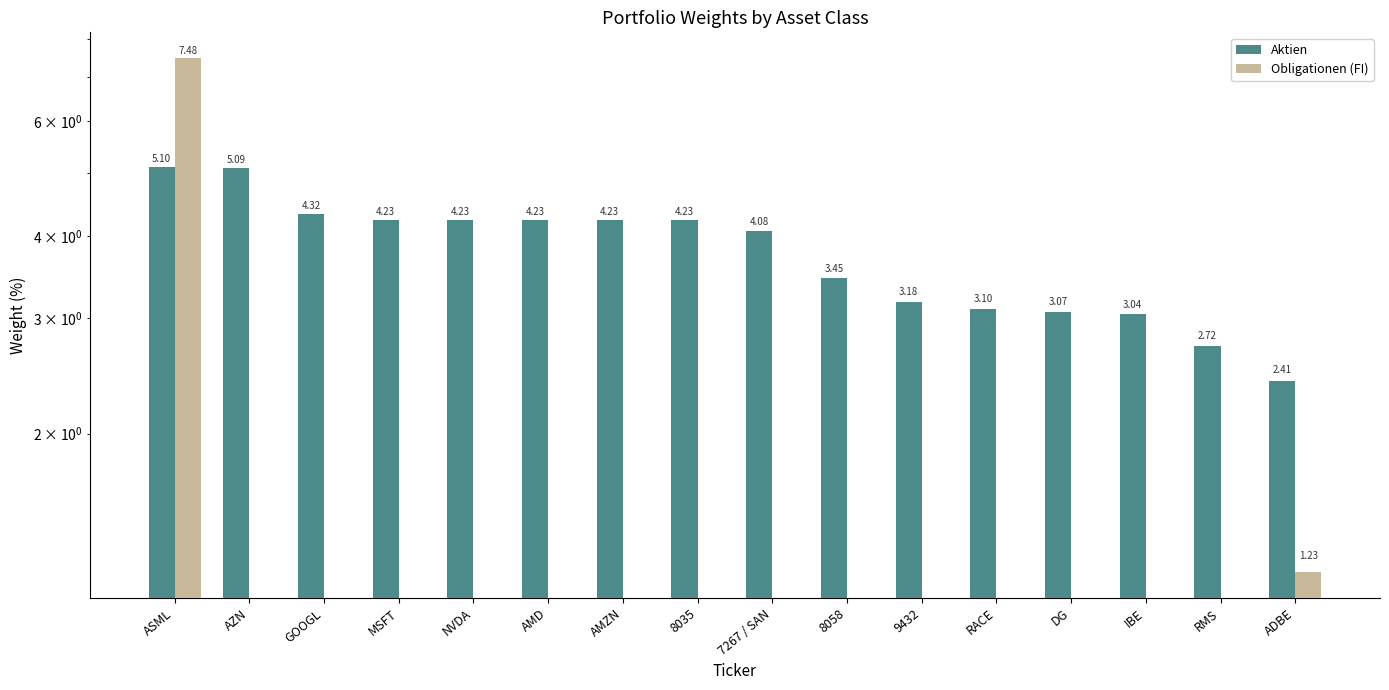

Reading left to right, transcribe all the data shown in this chart.

Aktien: ASML=5.1	AZN=5.1	GOOGL=4.3	MSFT=4.2	NVDA=4.2	AMD=4.2	AMZN=4.2	8035=4.2	7267 / SAN=4.1	8058=3.5	9432=3.2	RACE=3.1	DG=3.1	IBE=3.0	RMS=2.7	ADBE=2.4
Obligationen (FI): ASML=7.5	AZN=0.0	GOOGL=0.0	MSFT=0.0	NVDA=0.0	AMD=0.0	AMZN=0.0	8035=0.0	7267 / SAN=0.0	8058=0.0	9432=0.0	RACE=0.0	DG=0.0	IBE=0.0	RMS=0.0	ADBE=1.2